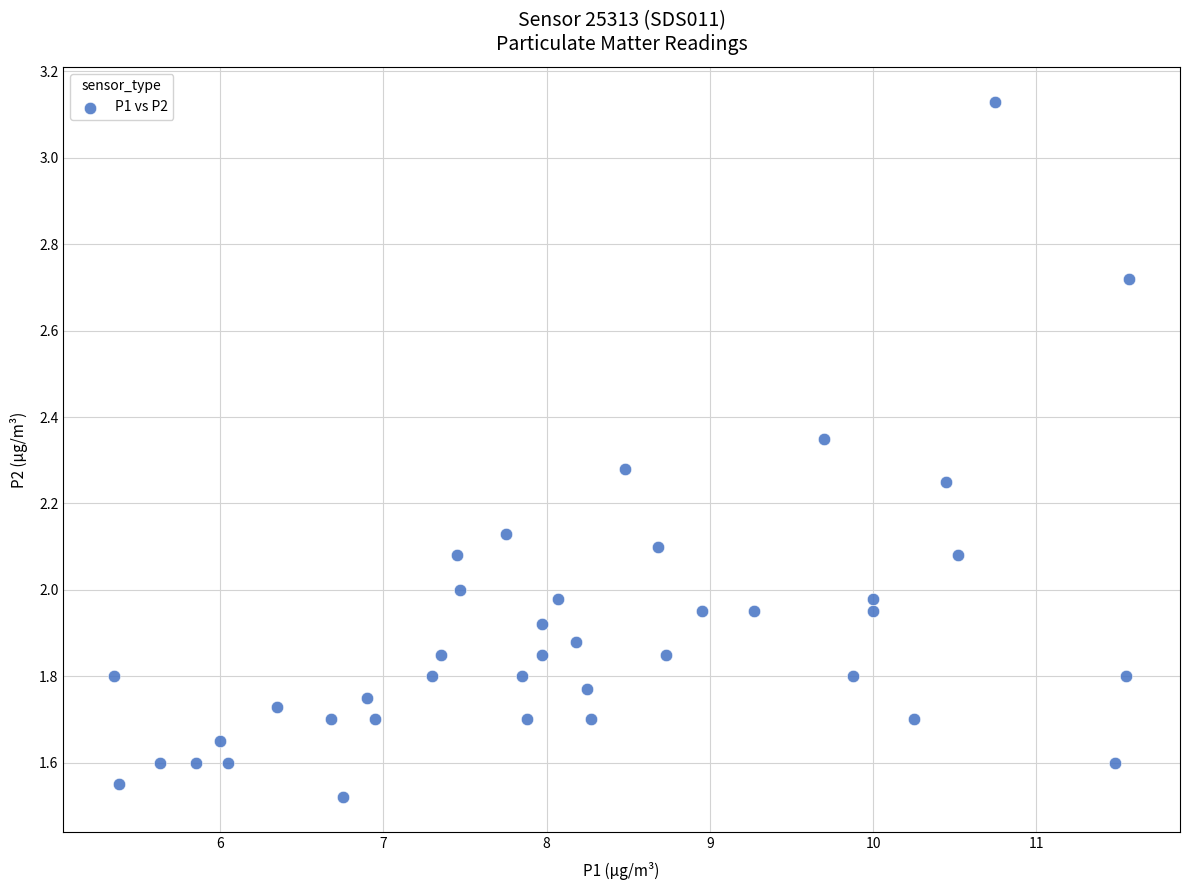

What is the range of X values (max minus min)?

6.2